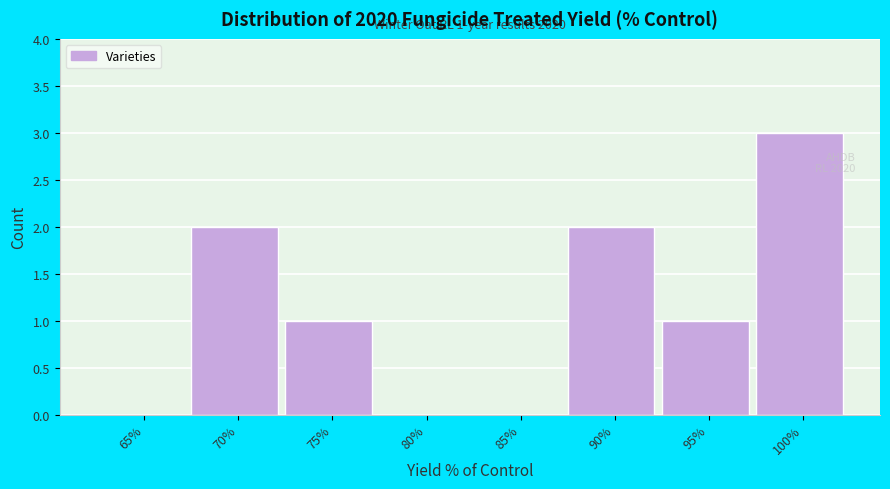

Reading right to left, list all the values displayed in this chart.

100%=3	95%=1	90%=2	85%=0	80%=0	75%=1	70%=2	65%=0